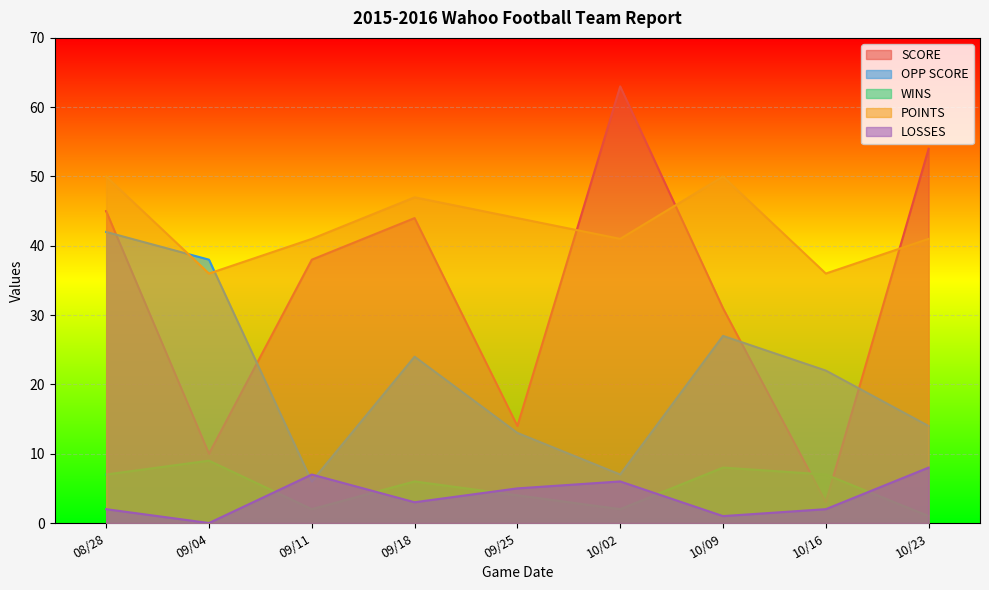

At how many categories does at least one series exceed 29?

9